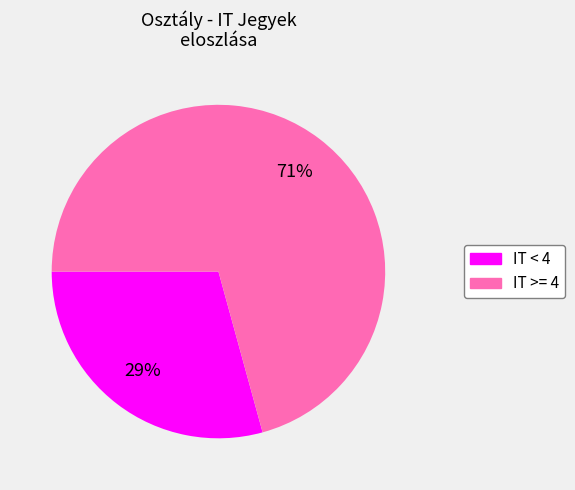

To the nearest percent, what portion does IT < 4 represent?

29%